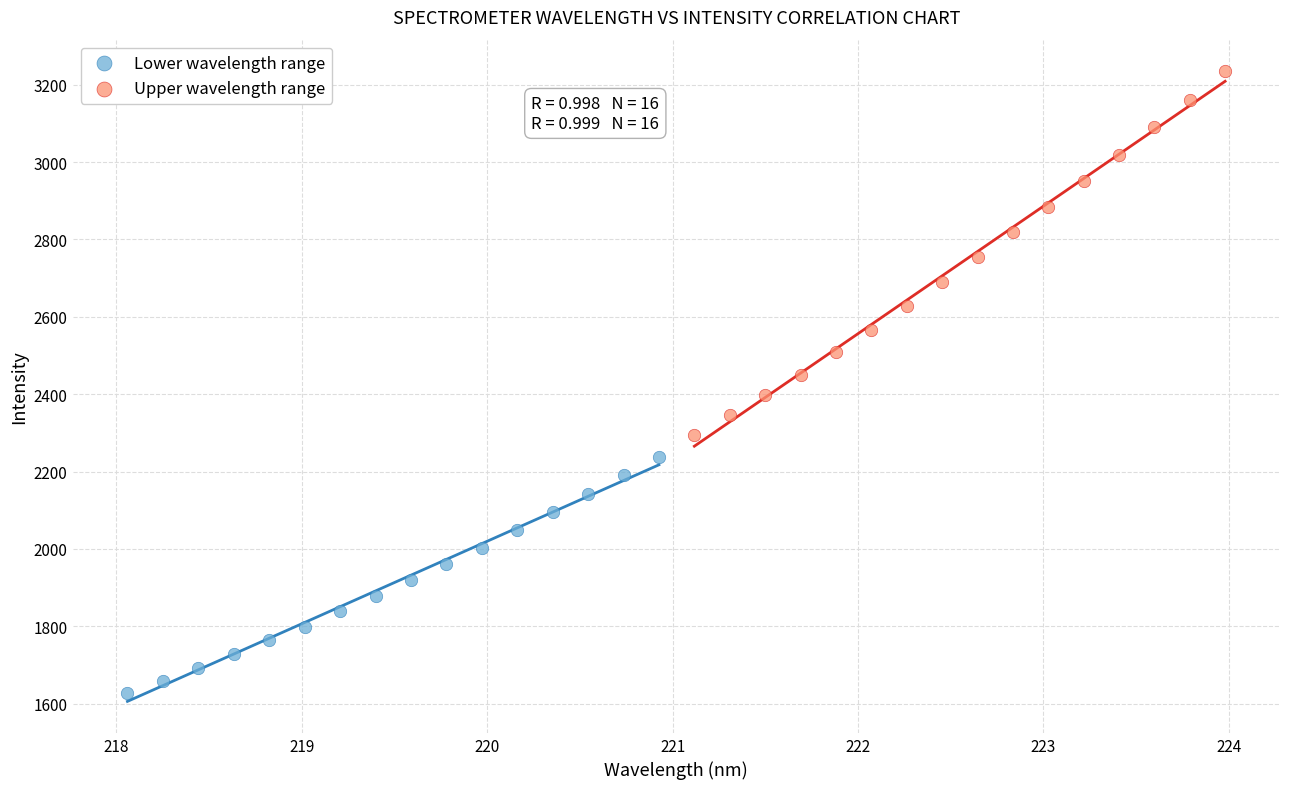

Which series reaches the maximum Y coordinate?

Upper wavelength range